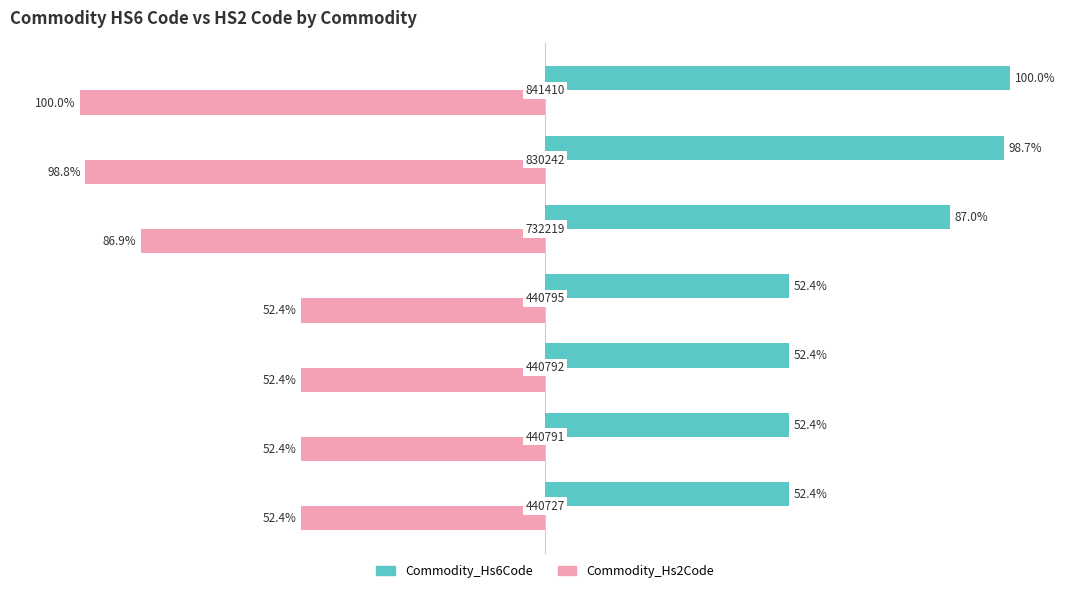

List the series in order of their peak value, highest first.

Commodity_Hs6Code, Commodity_Hs2Code